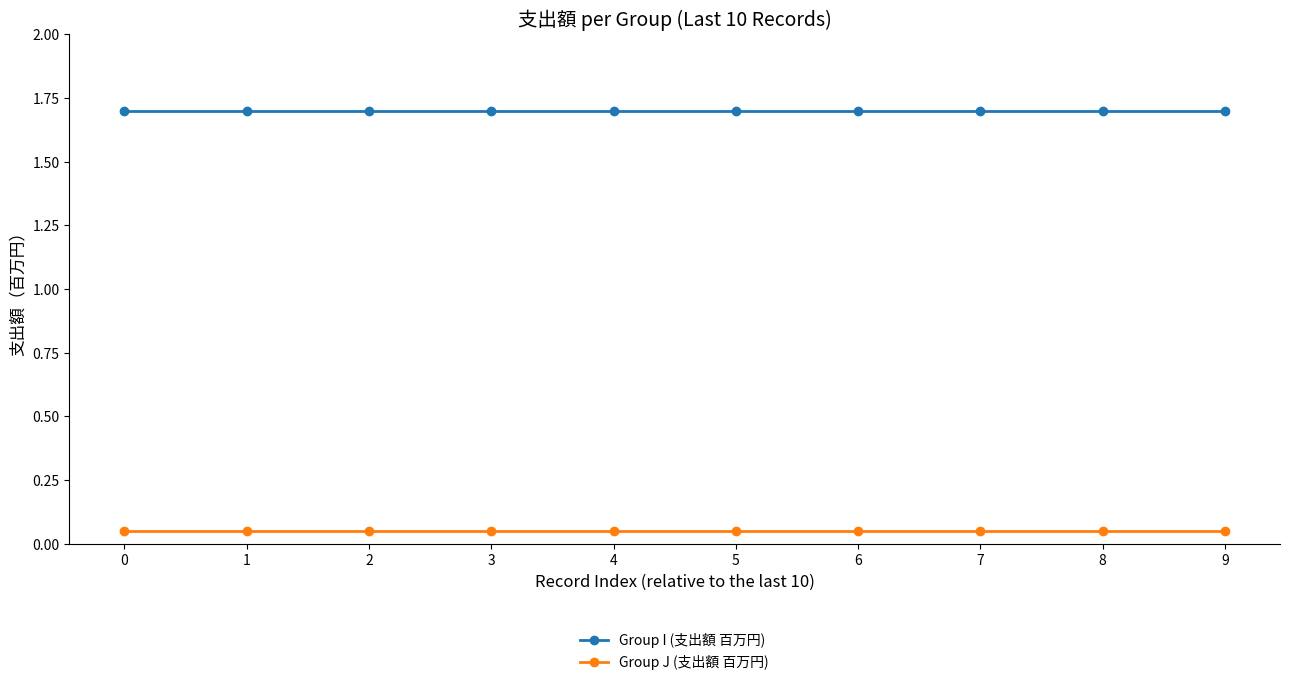

The value of Group I (支出額 百万円) at 9 is 1.7. True or false?

True